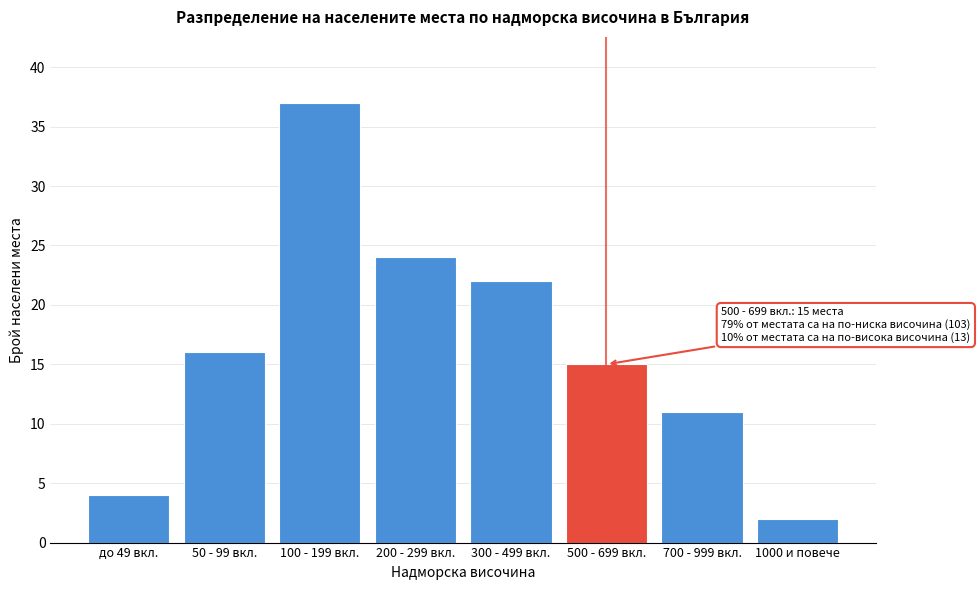

Reading right to left, extract all data points from this chart.

1000 и повече=2	700 - 999 вкл.=11	500 - 699 вкл.=15	300 - 499 вкл.=22	200 - 299 вкл.=24	100 - 199 вкл.=37	50 - 99 вкл.=16	до 49 вкл.=4